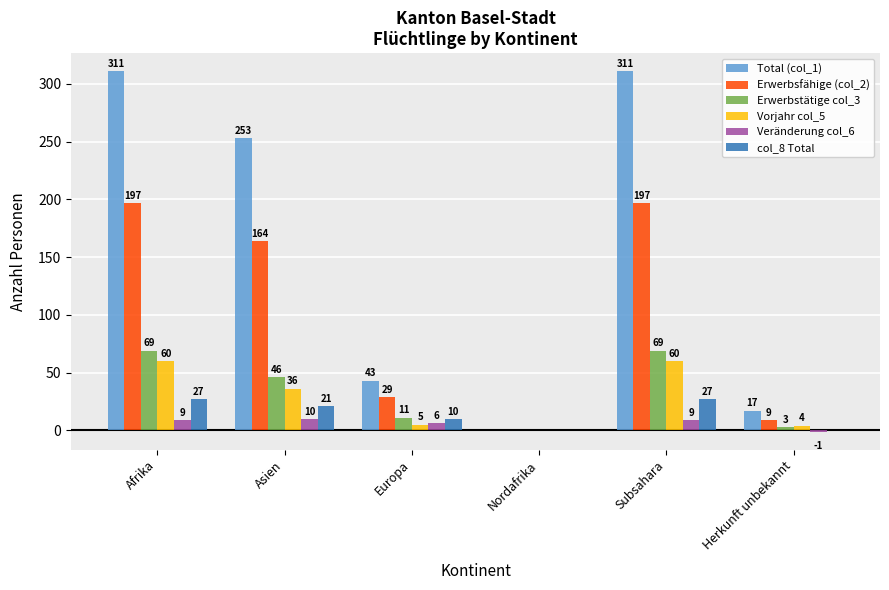

True or false: Veränderung col_6 has a value of 9 at Subsahara.

True